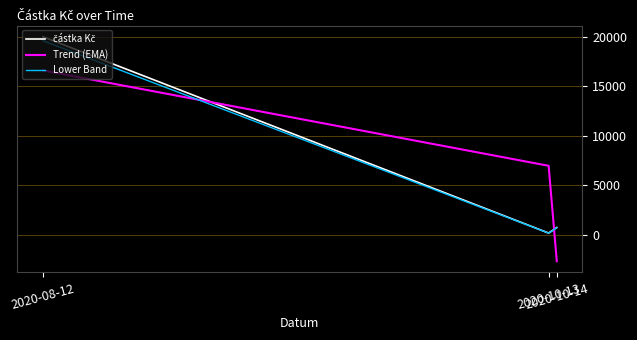

What is the maximum value for Lower Band?

19600.0